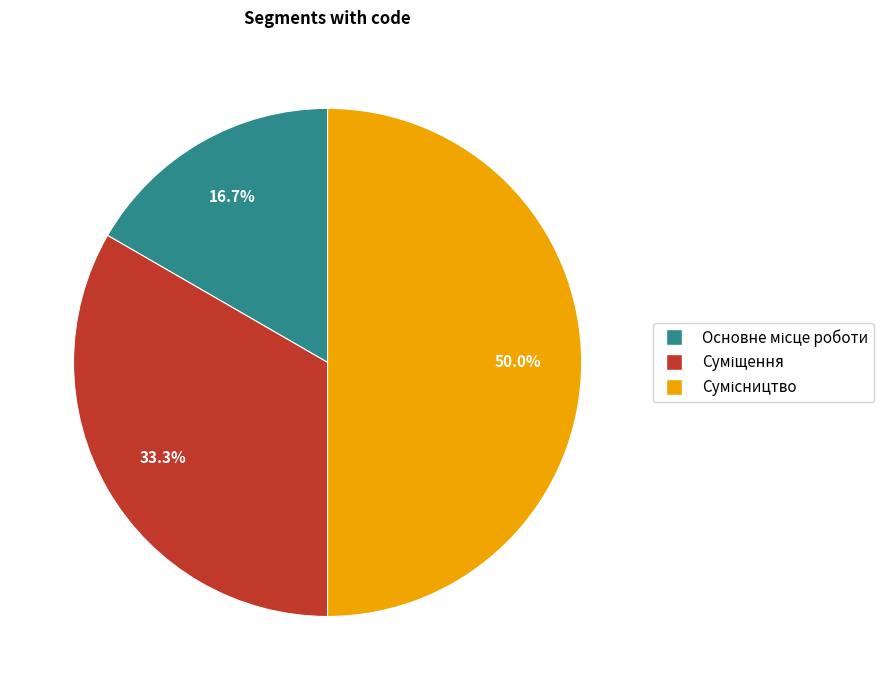

Which category has the biggest portion of the pie?

Сумісництво